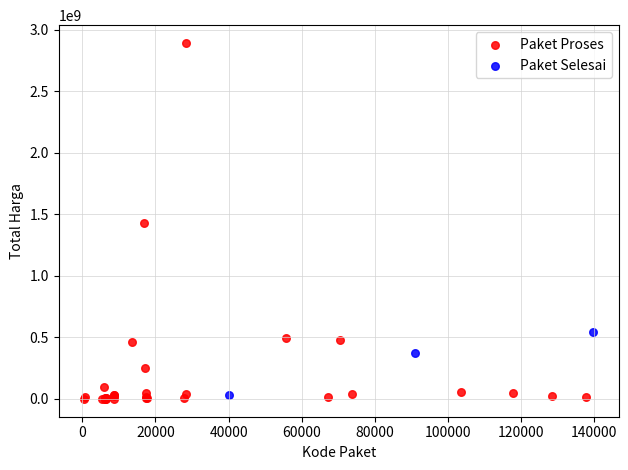

Which series has the widest spread of Y values?

Paket Proses